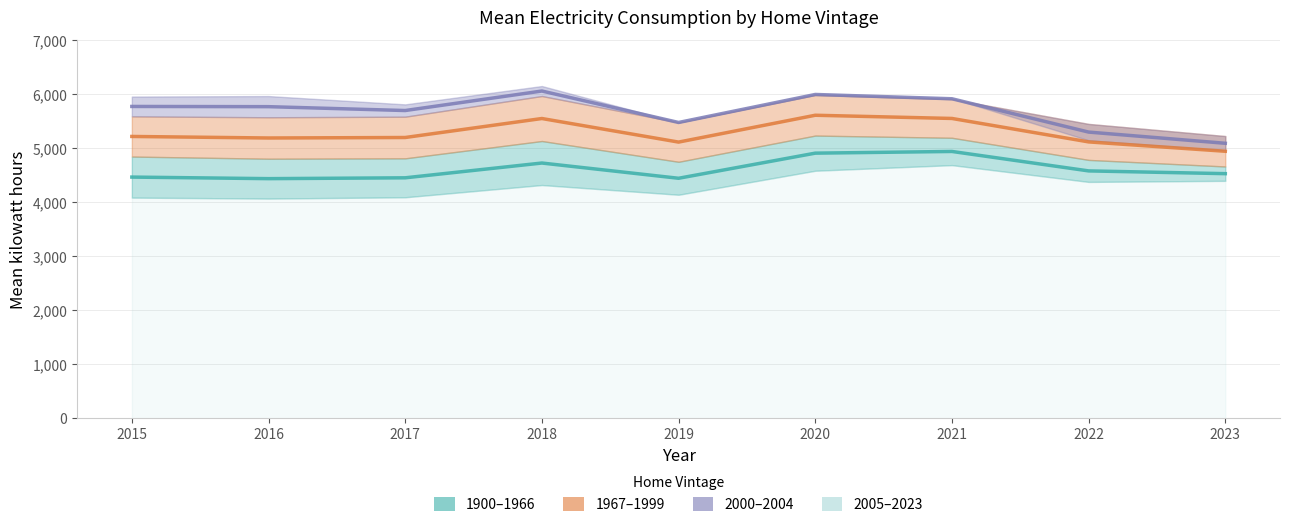

At which label does 1900-1966 (mid) first exceed 4532?

2018